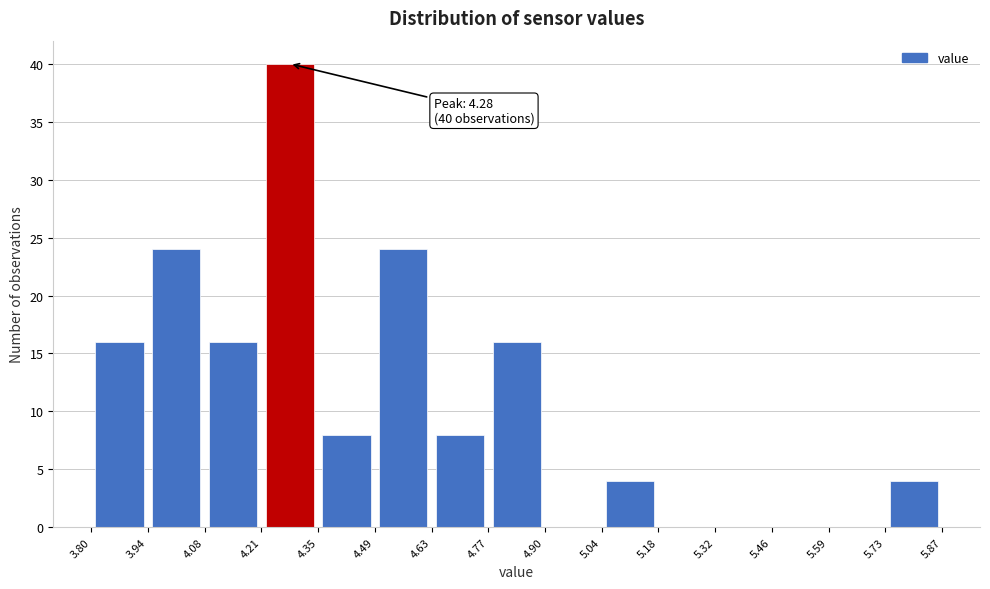

Which range on the x-axis has the tallest bar?

4.21 to 4.35